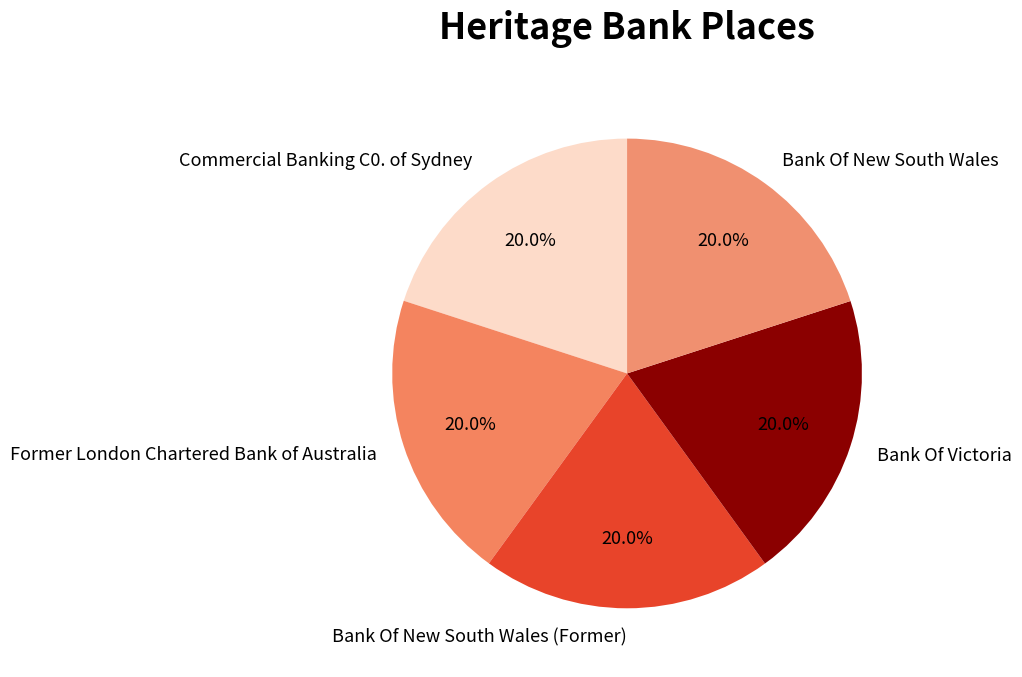

Is it true that Bank Of New South Wales is 20% of the pie?

True